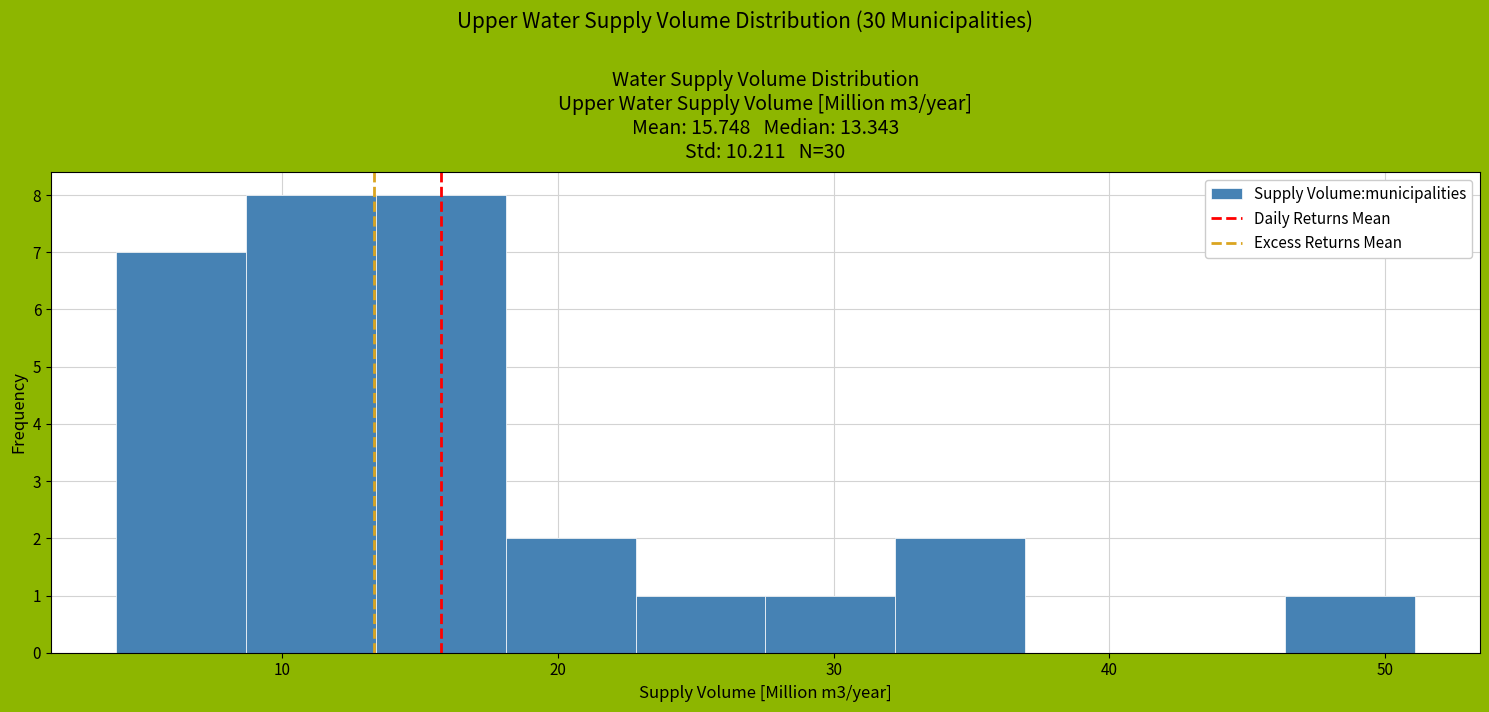

Reading left to right, list every bar in this chart as the range it spans on the x-axis followed by its height. Neither the bar edges nor the heights are printed on the chart, so give them approximately, as read against the axes.

4 to 9: 7
9 to 13: 8
13 to 18: 8
18 to 23: 2
23 to 28: 1
28 to 32: 1
32 to 37: 2
37 to 42: 0
42 to 46: 0
46 to 51: 1